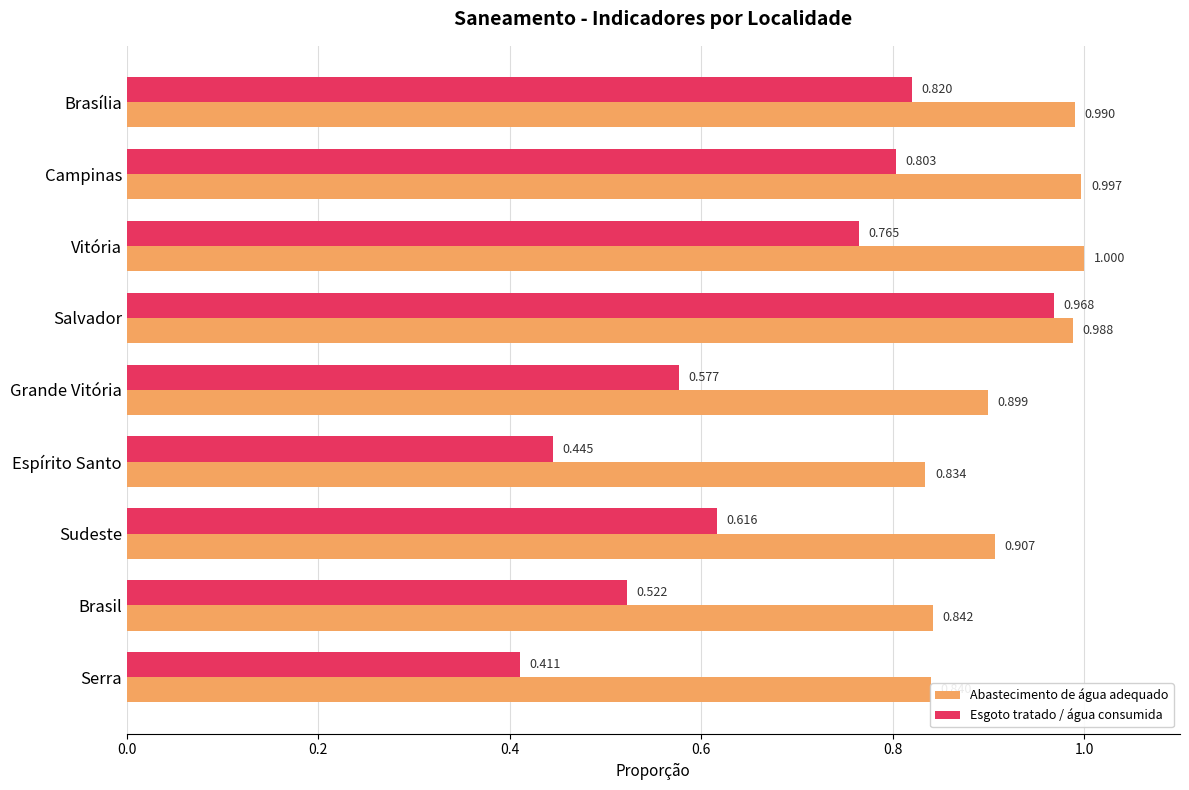

At which category is the sum across all series the highest?

Salvador